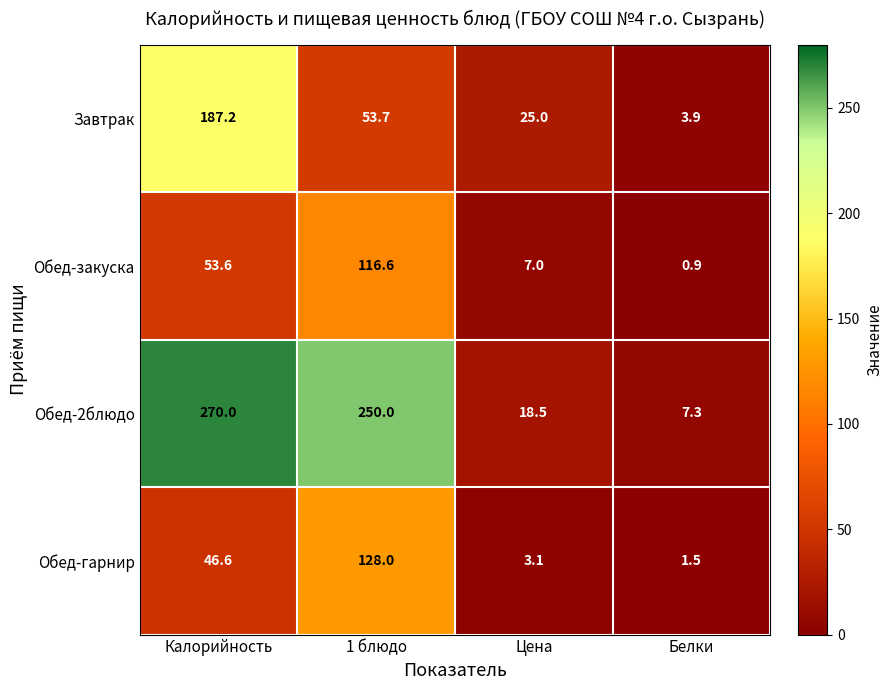

What is the maximum value shown in the chart?

270.0